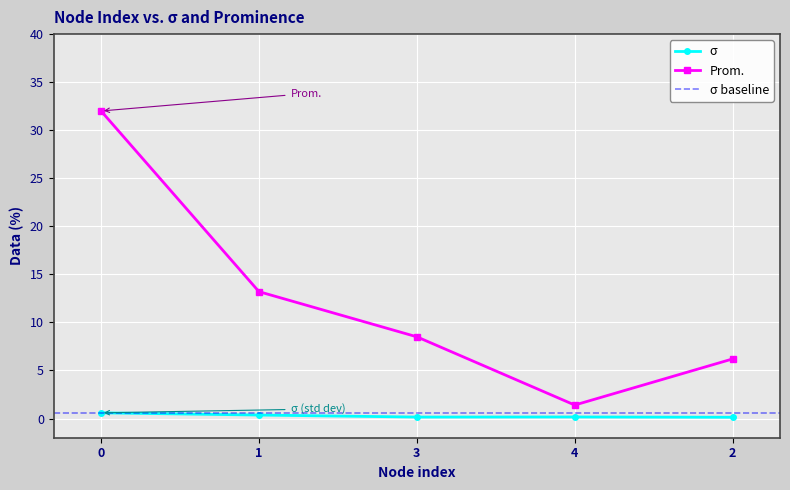

Reading left to right, list all the values displayed in this chart.

sigma: 0=0.6	1=0.4	3=0.1	4=0.2	2=0.1
Prom.: 0=32.0	1=13.2	3=8.5	4=1.4	2=6.2